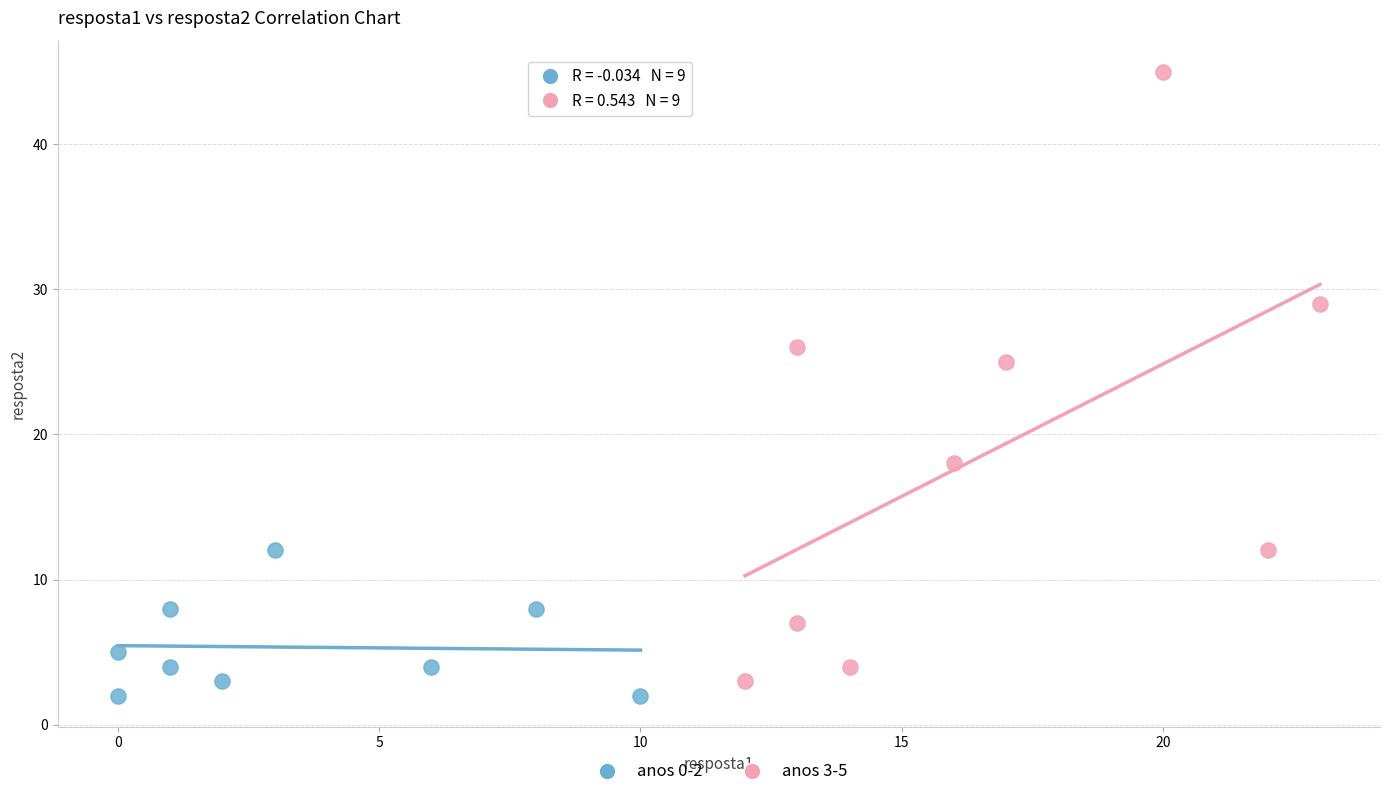

Which series reaches the maximum Y coordinate?

anos 3-5